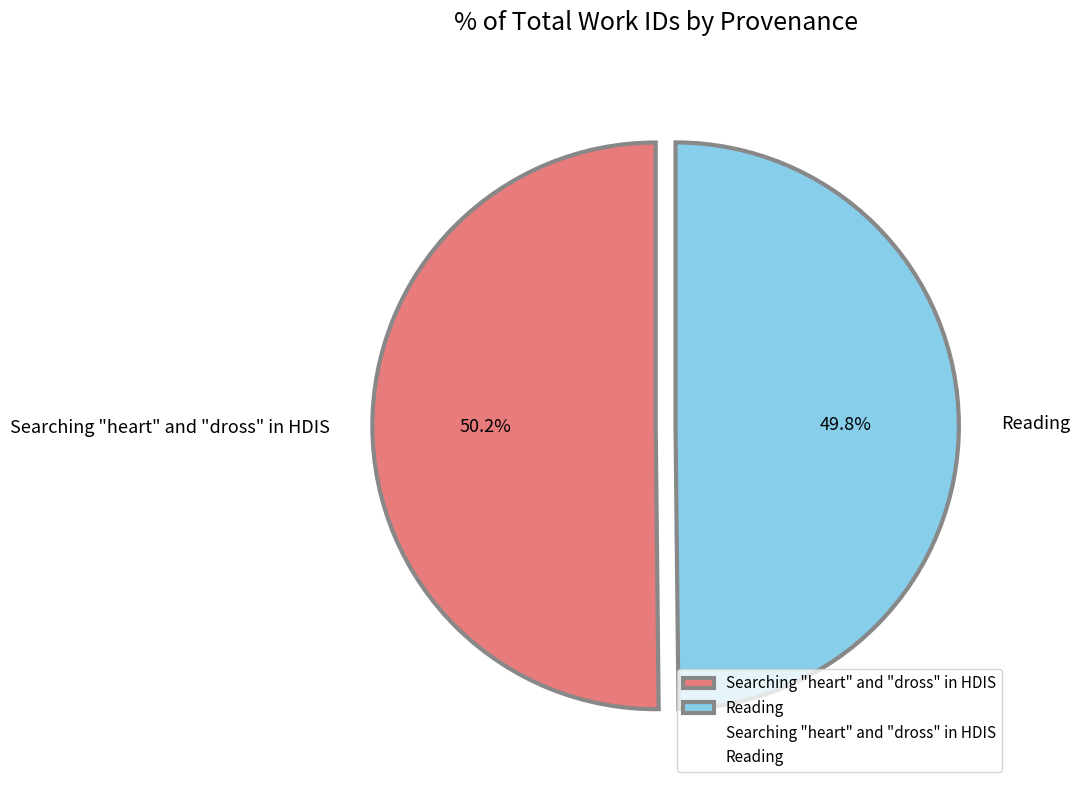

What is the total percentage of Reading and Searching "heart" and "dross" in HDIS?

100.0%